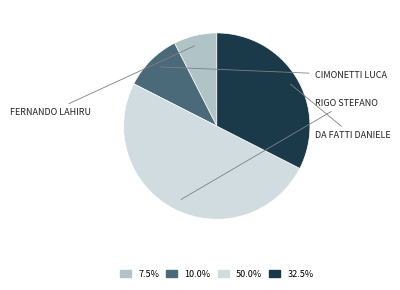

Rank the categories by value from highest to lowest.

Rigo Stefano, Da Fatti Daniele, Cimonetti Luca, Fernando Lahiru